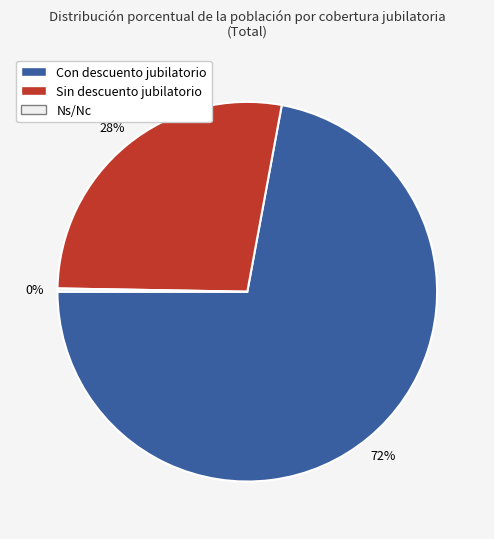

To the nearest percent, what is the difference between the largest and smallest slice percentages?

72%